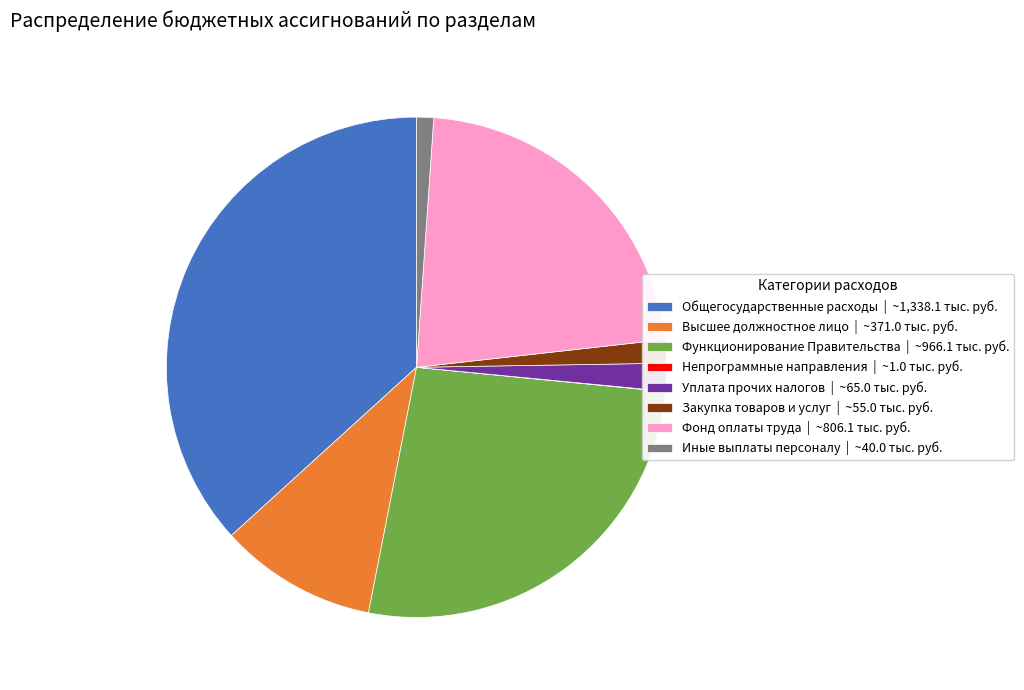

Between Высшее должностное лицо | ~371.0 тыс. руб. and Иные выплаты персоналу | ~40.0 тыс. руб., which is larger?

Высшее должностное лицо | ~371.0 тыс. руб.